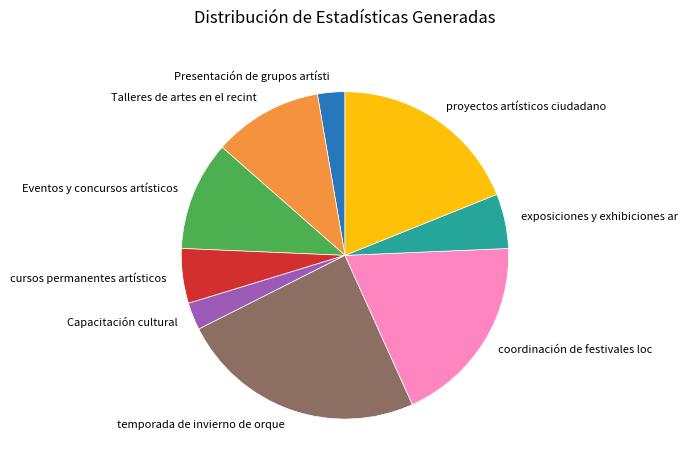

Is it true that Presentación de grupos artísti is 14% of the pie?

False